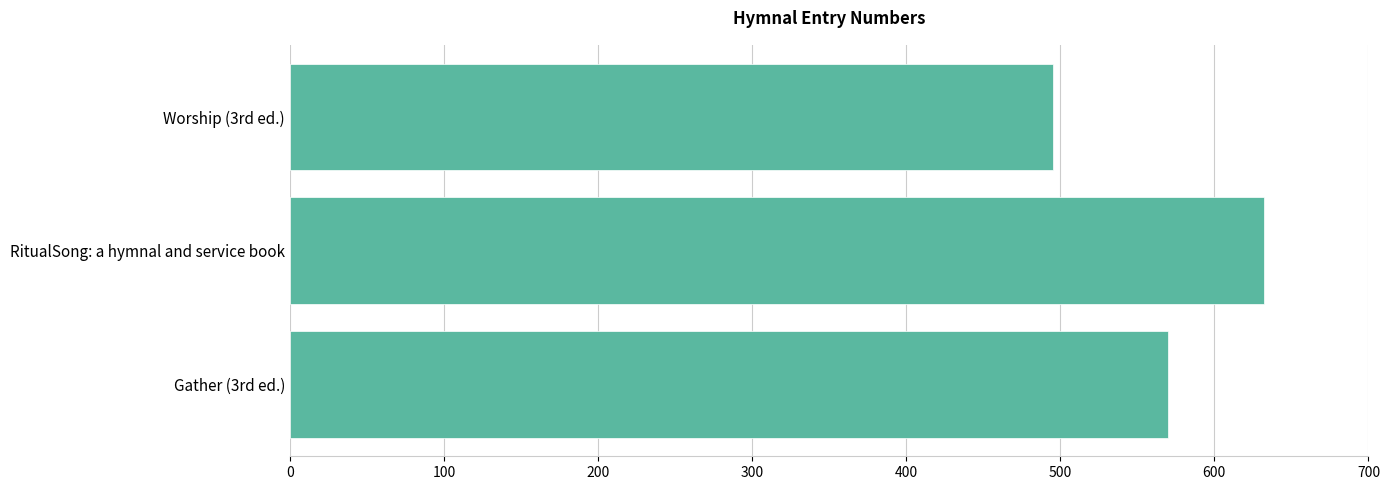

Is it true that the value at Worship (3rd ed.) is 495?

True